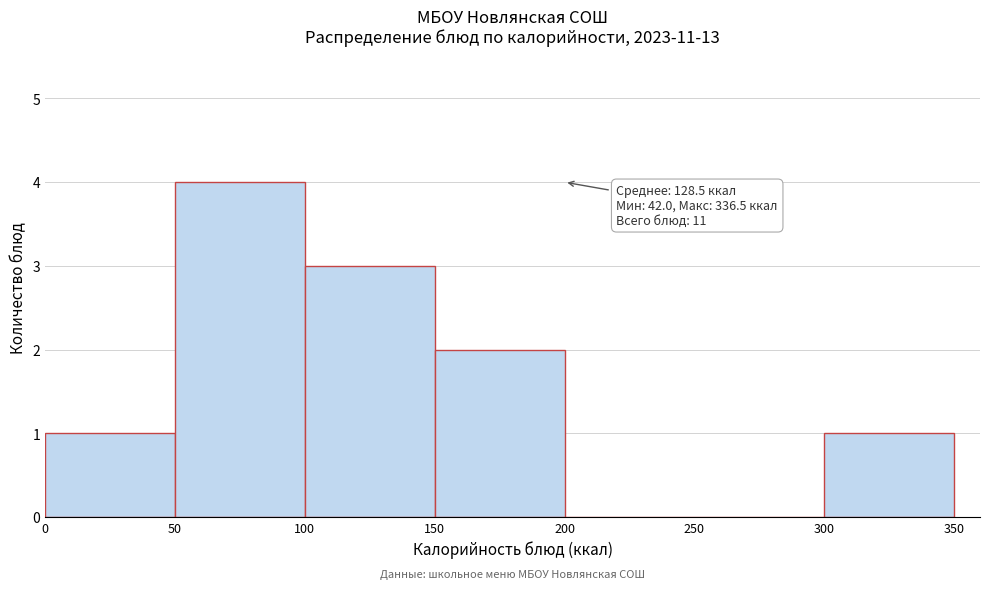

Over which range of the x-axis is the bar tallest?

50 to 100